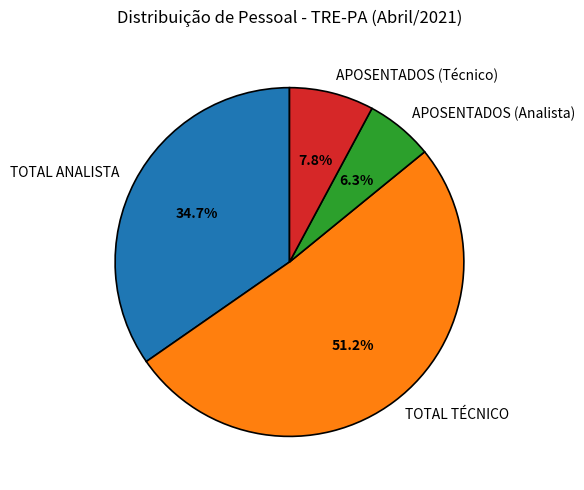

To the nearest percent, what is the difference between the largest and smallest slice percentages?

45%